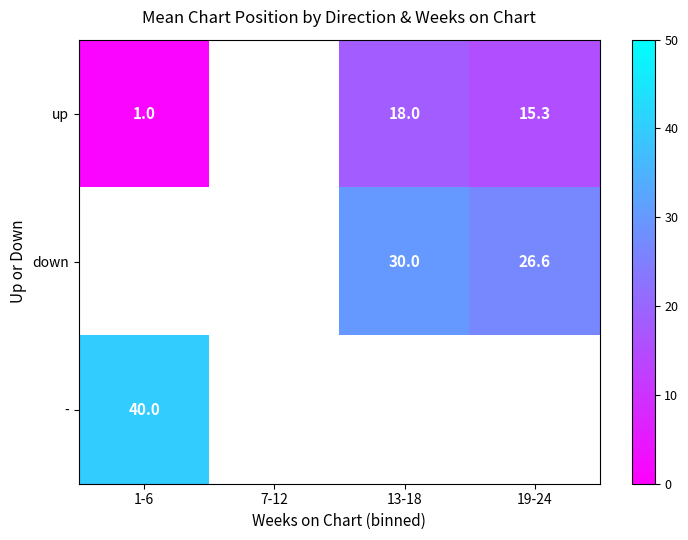

The down series shows 26.6 at 19-24. True or false?

True